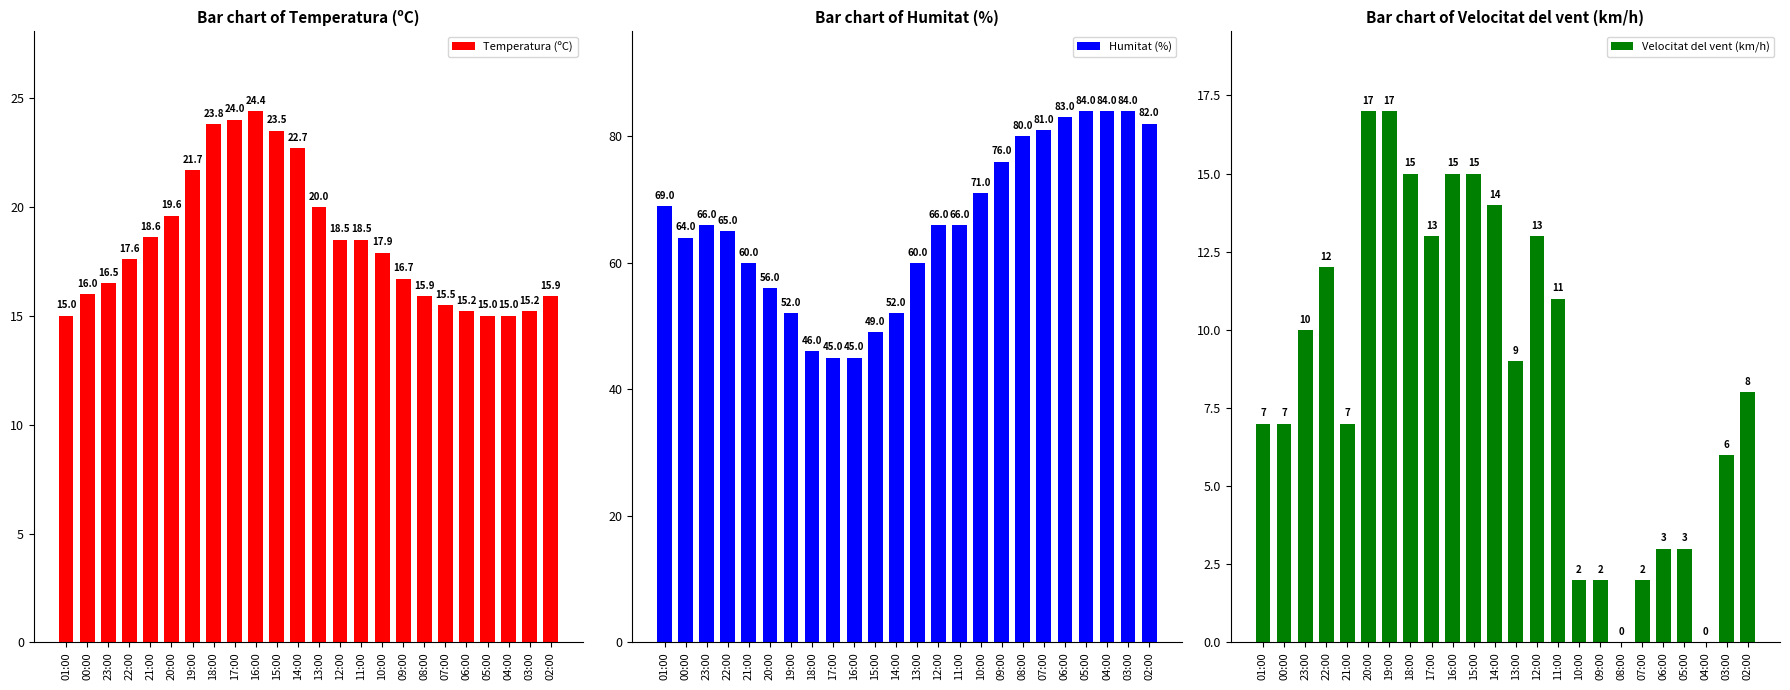

At which label is Velocitat del vent (km/h) closest to 8?

02:00